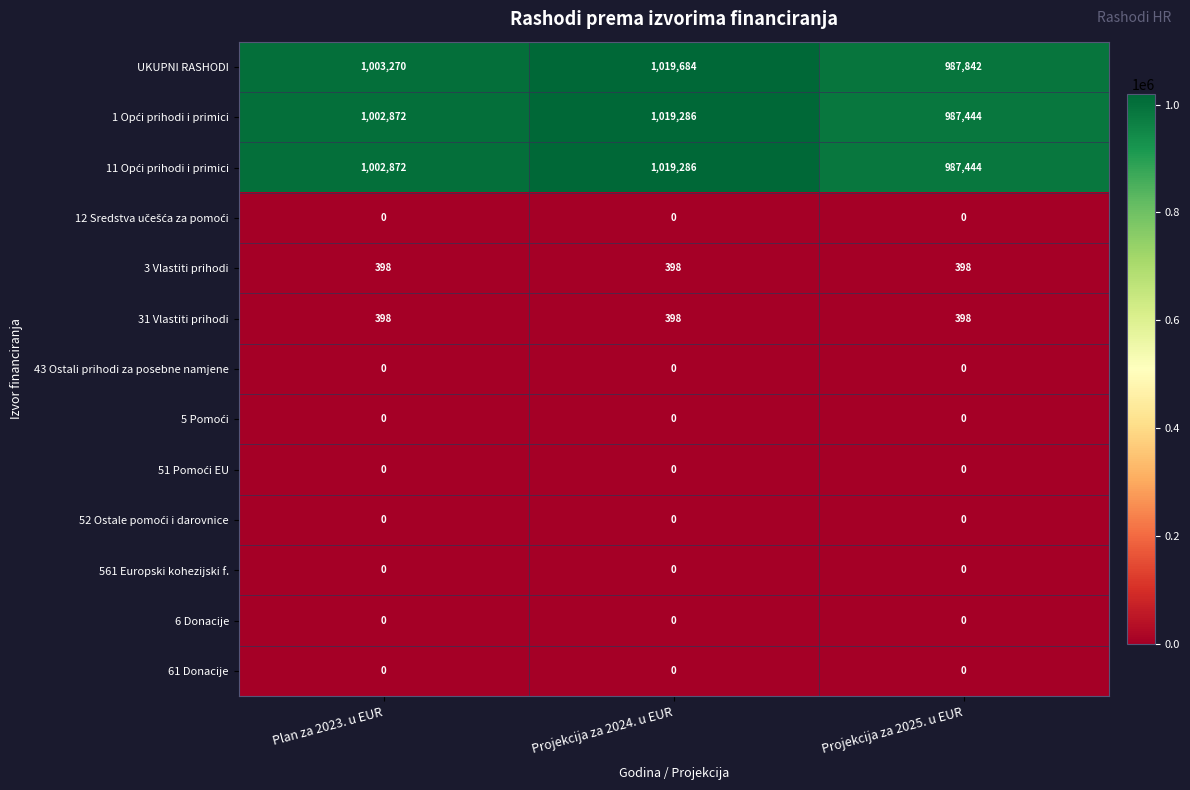

The value of 3 Vlastiti prihodi at Projekcija za 2024. u EUR is 246. True or false?

False